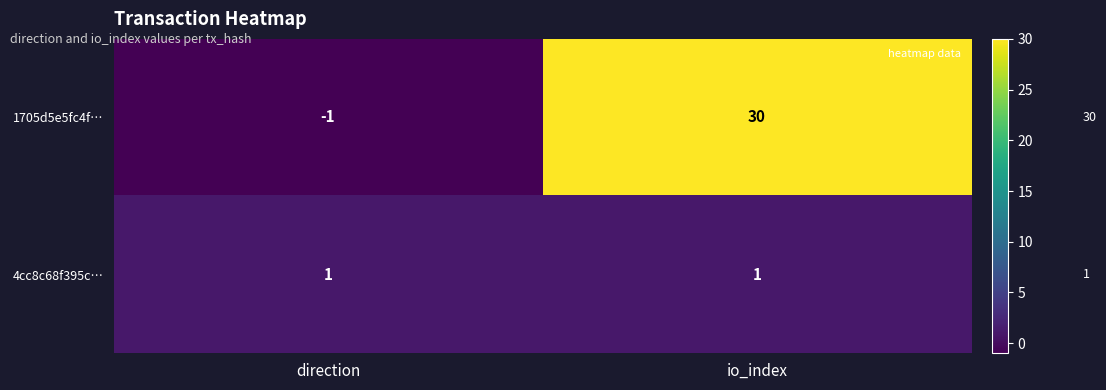

Reading left to right, transcribe all the data shown in this chart.

1705d5e5fc4f…: -1	30
4cc8c68f395c…: 1	1